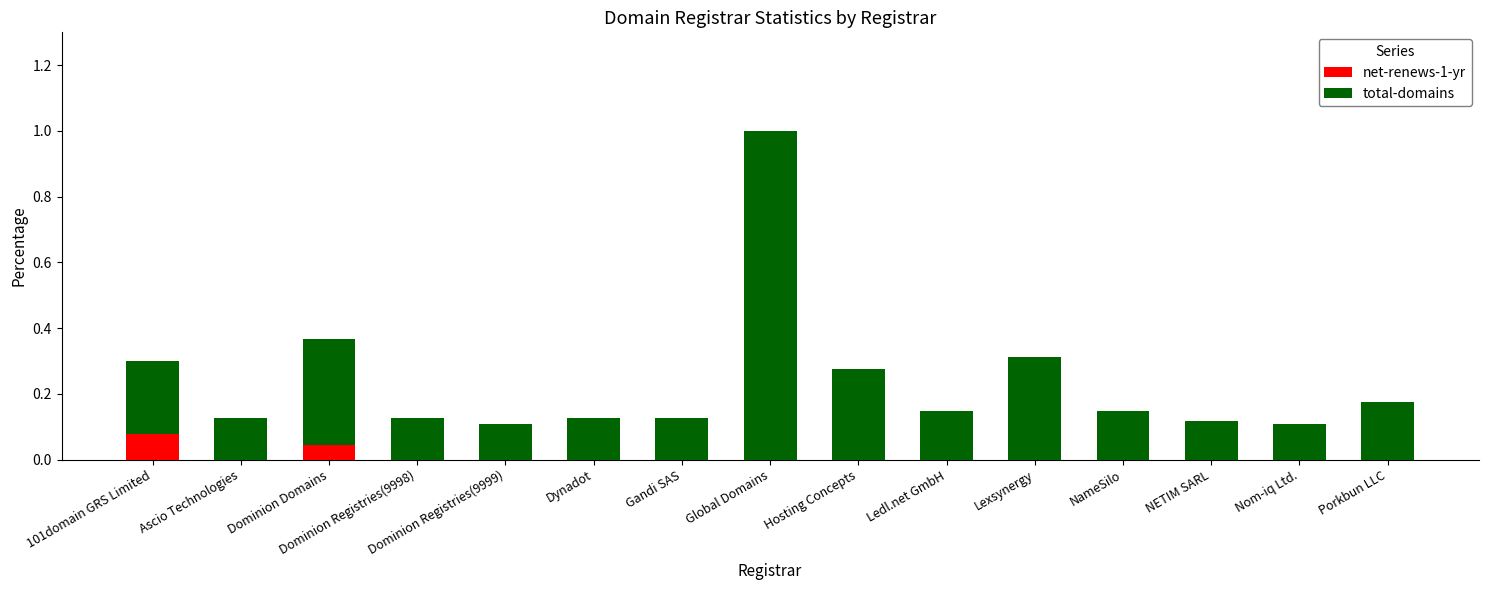

Which category has the highest value in the net-renews-1-yr series?

101domain GRS Limited